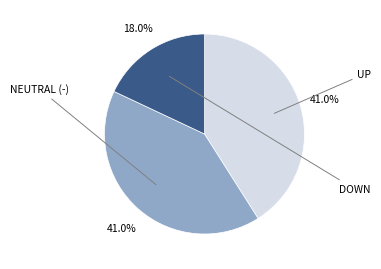

Is there any slice that represents more than half of the pie?

No